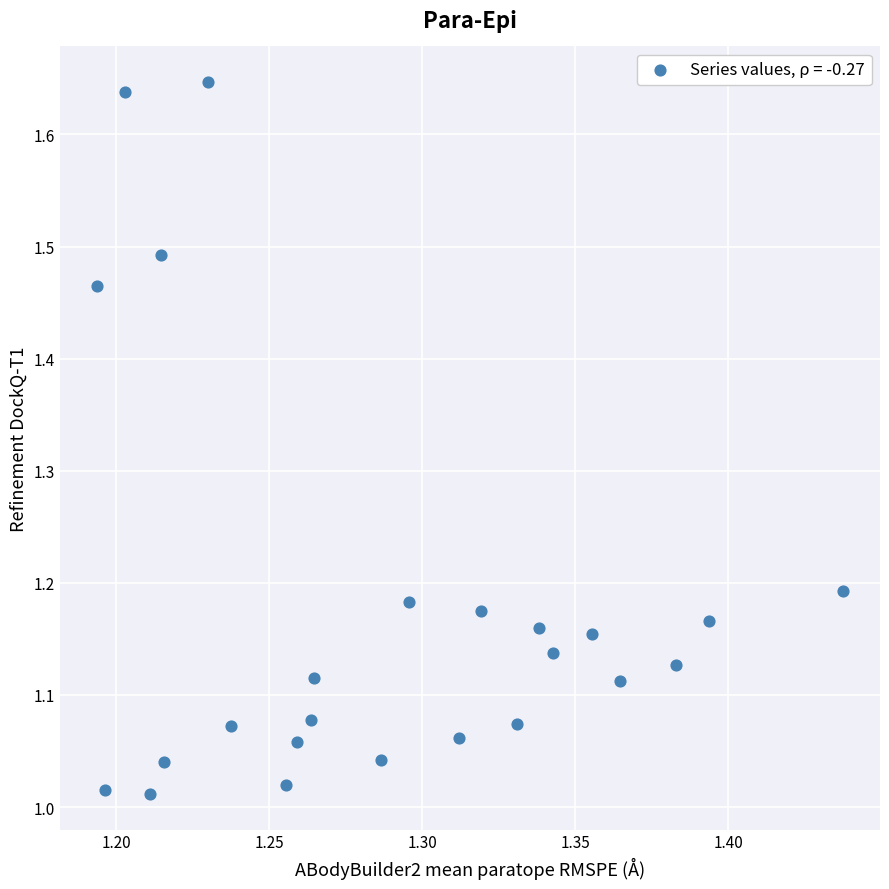

What is the range of Y values (max minus min)?

0.6